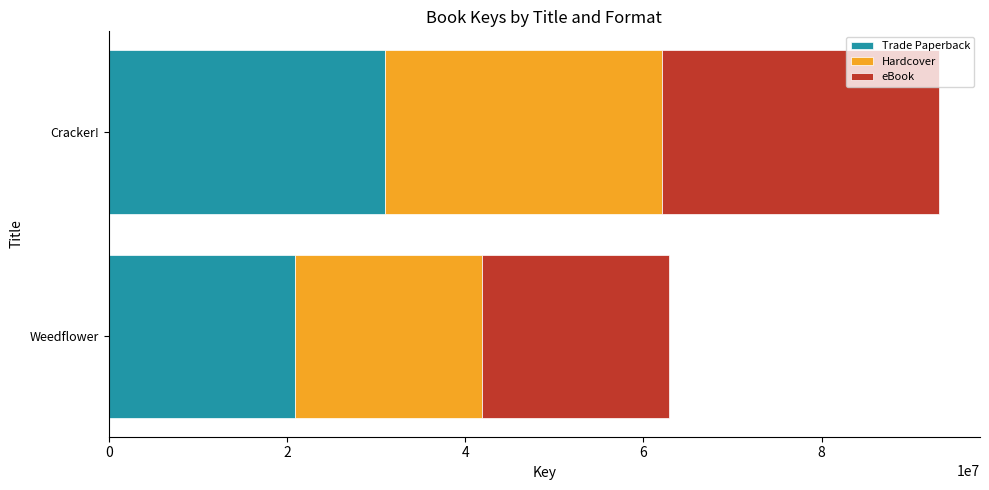

List the labels in order of Trade Paperback value, smallest first.

Weedflower, Cracker!